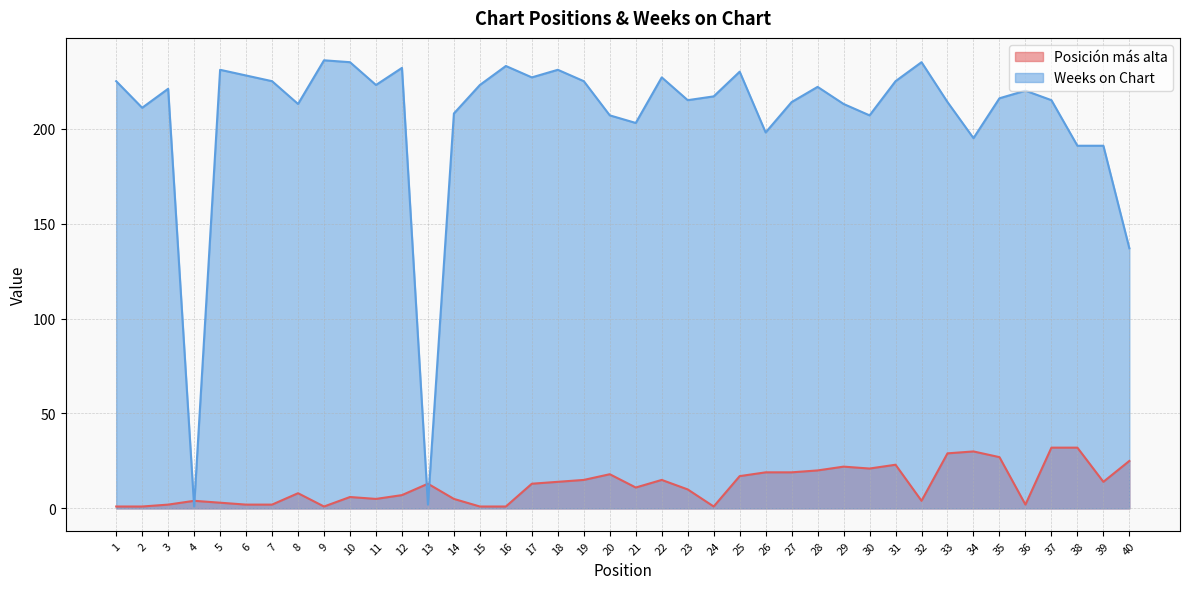

At 26, list the series in order from largest to smallest.

Weeks on Chart, Posición más alta